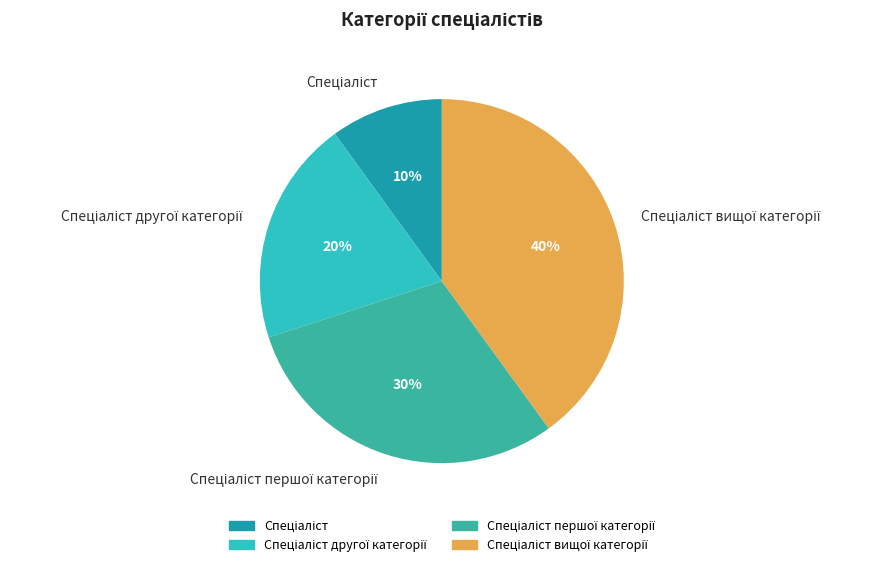

Is there any slice that represents more than half of the pie?

No